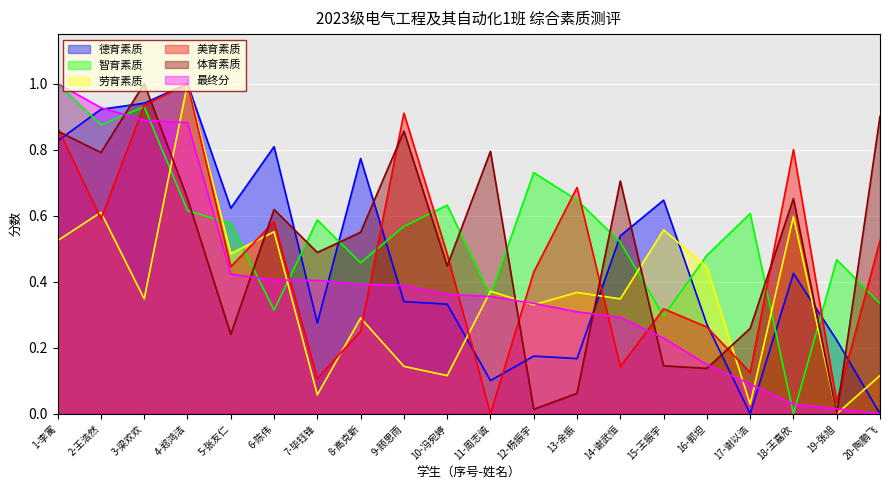

True or false: 最终分 has a value of 0.2 at 5-张友仁.

False